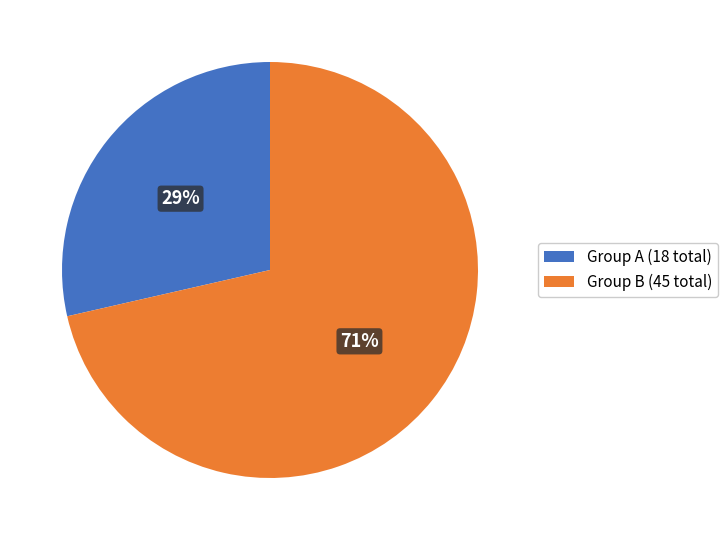

To the nearest percent, what is the average slice percentage?

50%